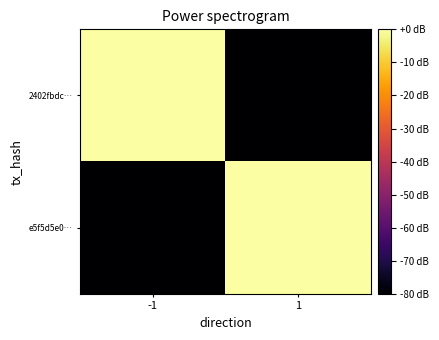

How many data points does each series have?

2